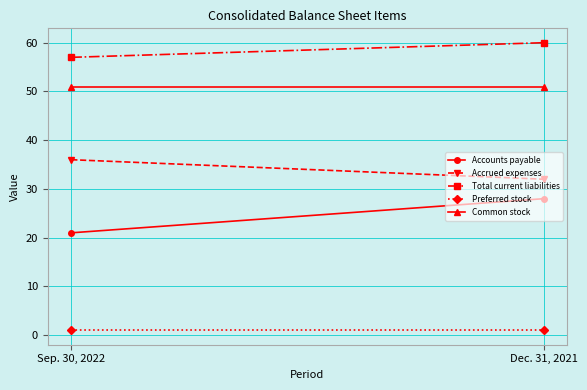

The Accrued expenses series shows 32 at Dec. 31, 2021. True or false?

True